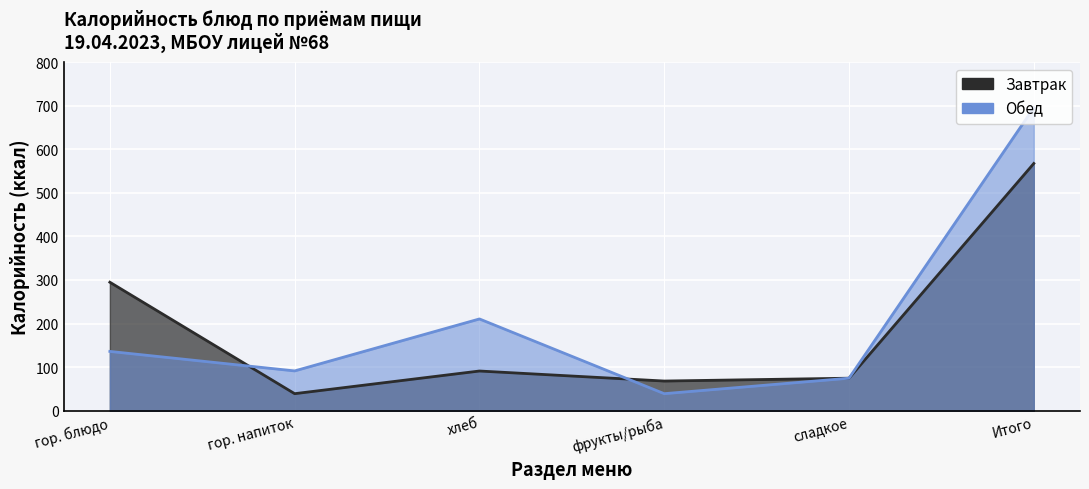

How many intersections are there between Завтрак and Обед?

2